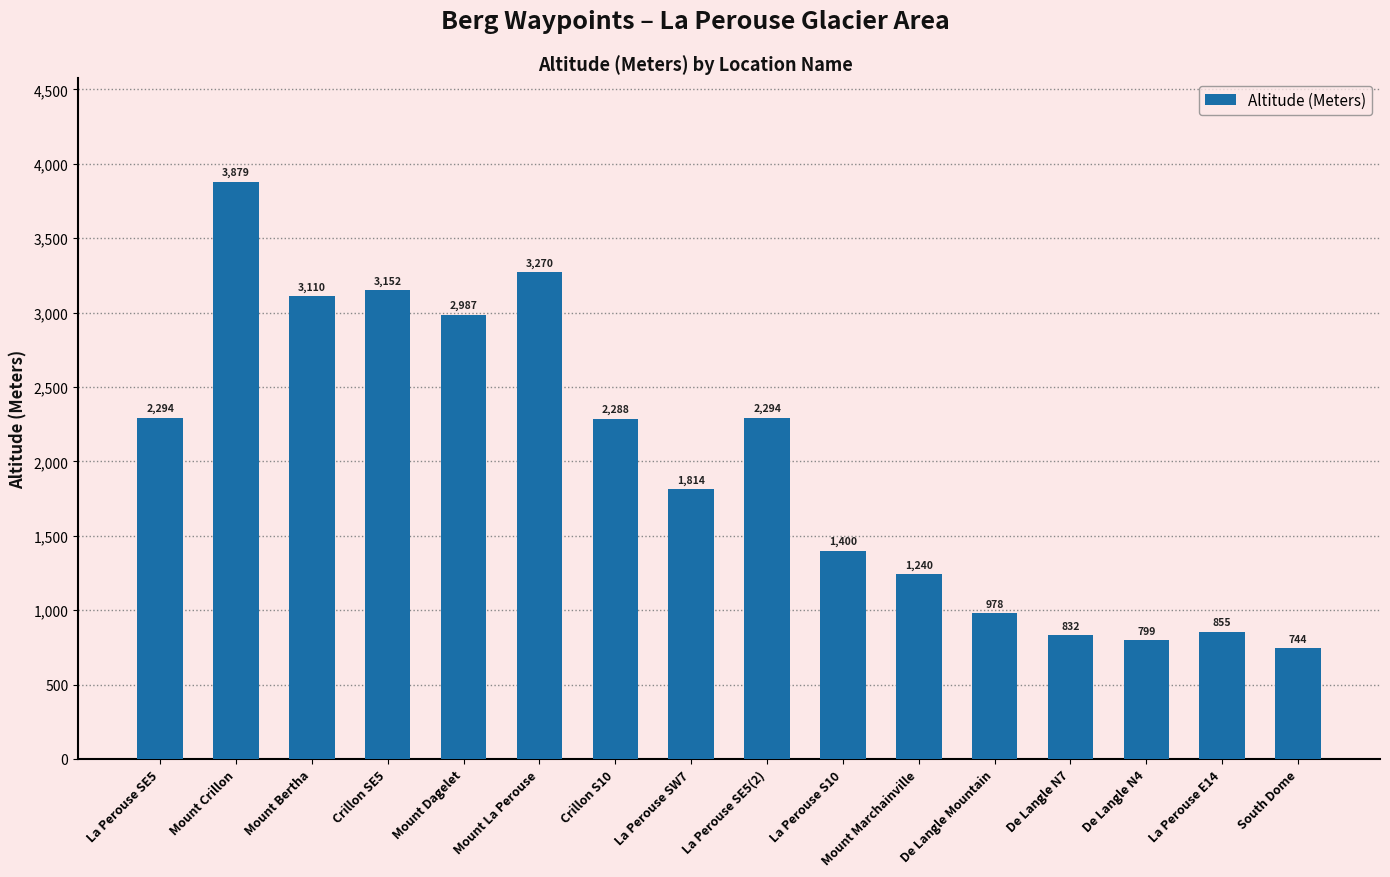

Count the number of categories in the chart.

16